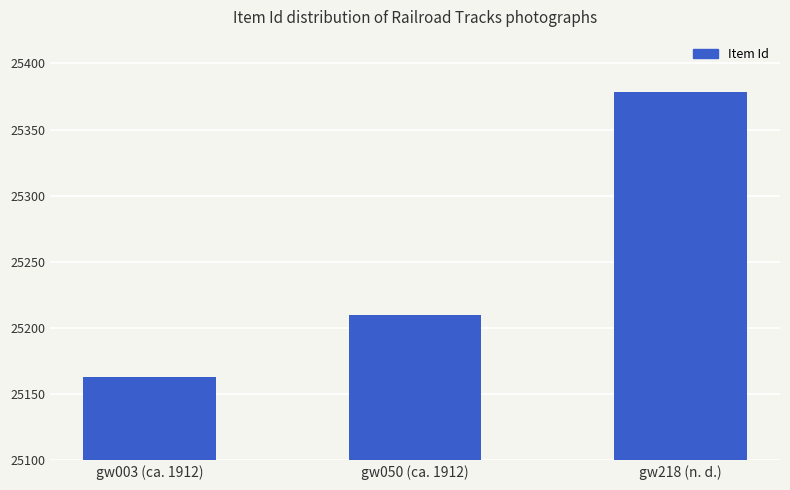

Are the bars horizontal?

No